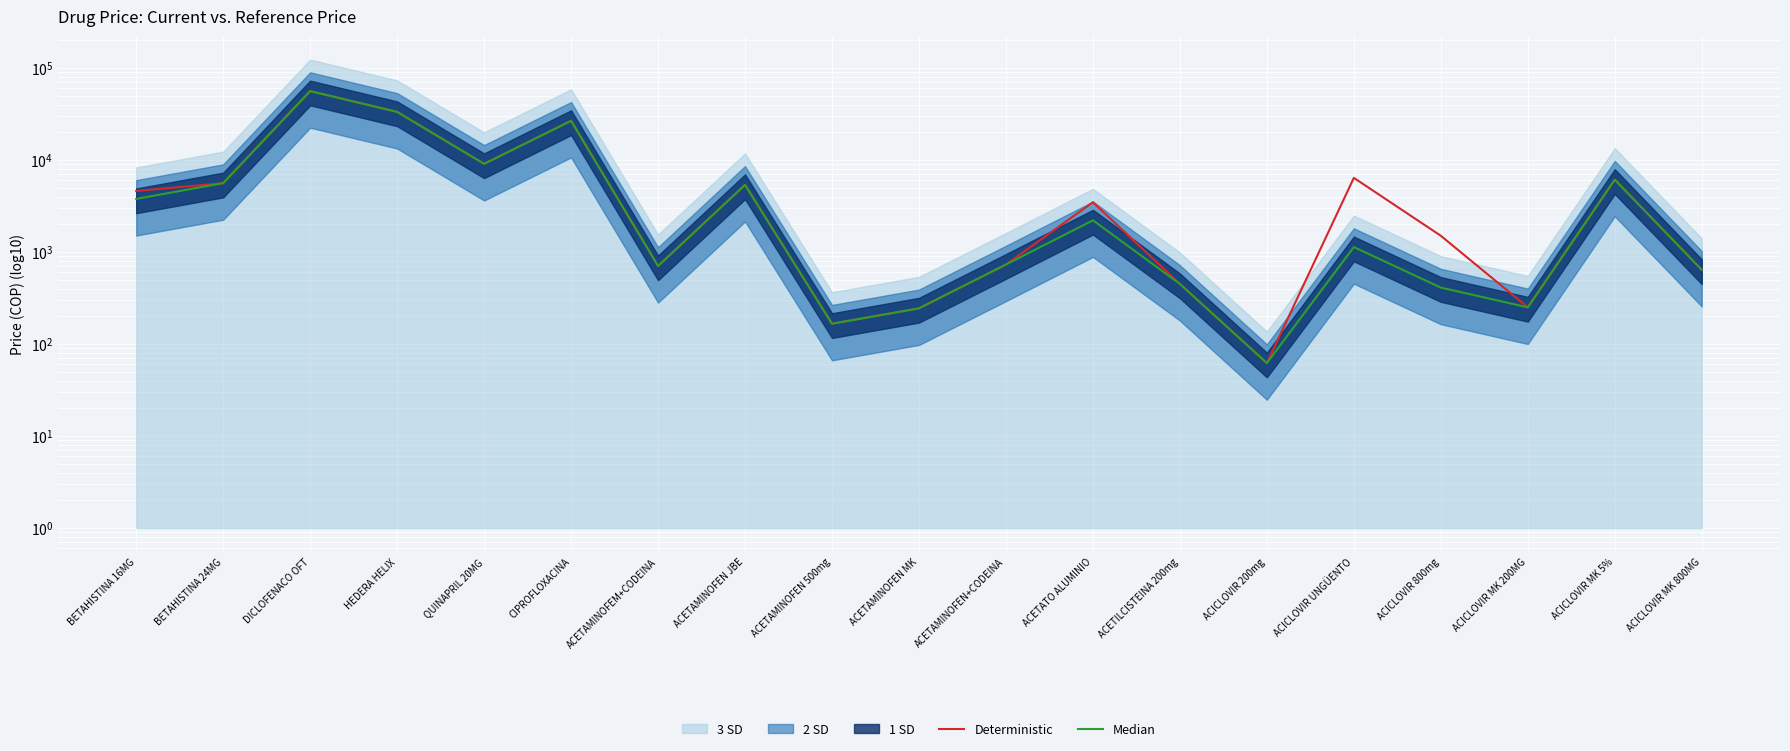

Where does the Deterministic series first go above 3470?

BETAHISTINA 16MG